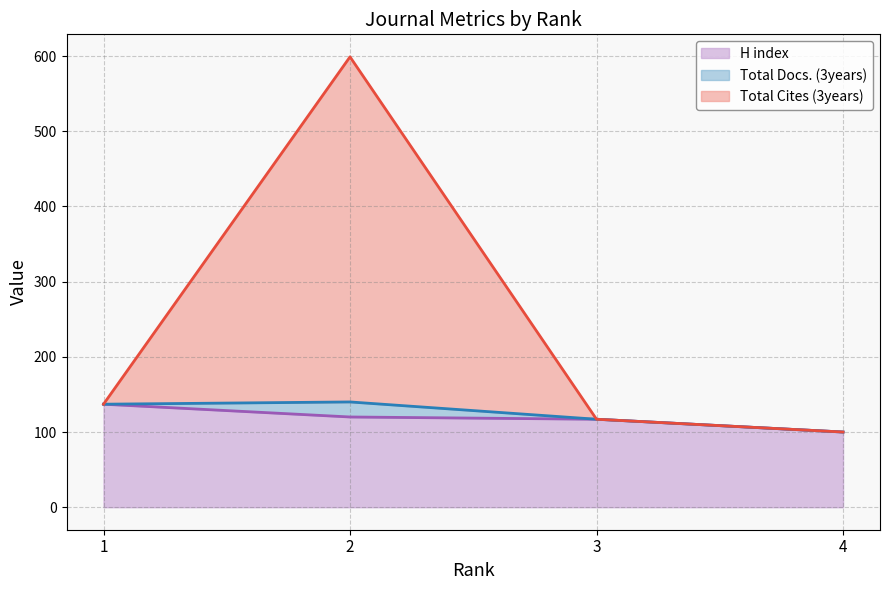

Where is H index nearest to the value 118?

3